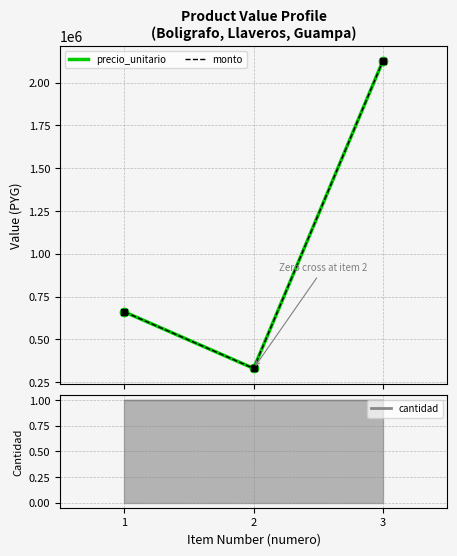

The monto series shows 330000 at 2. True or false?

True